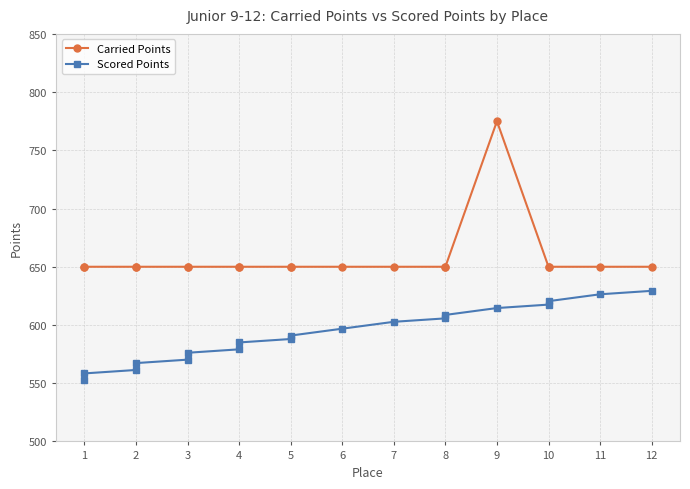

The value of Scored Points at 1 is 552.5. True or false?

True